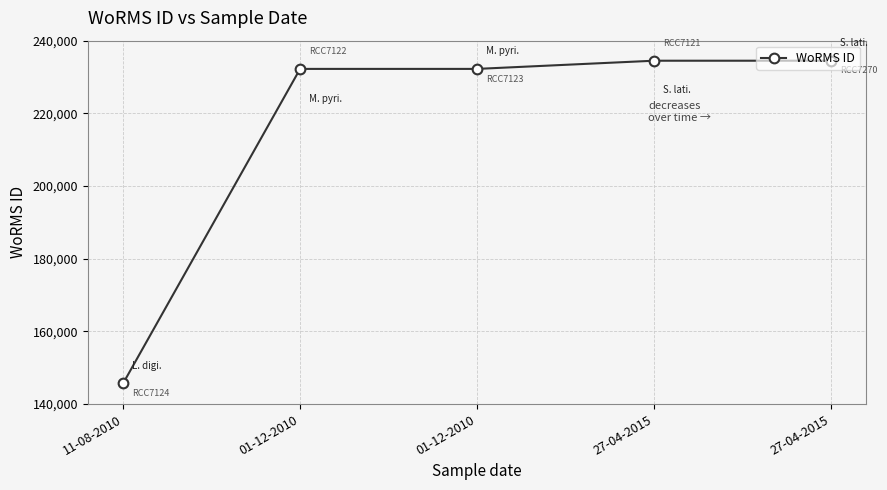

At which category does the chart reach its peak across all series?

27-04-2015